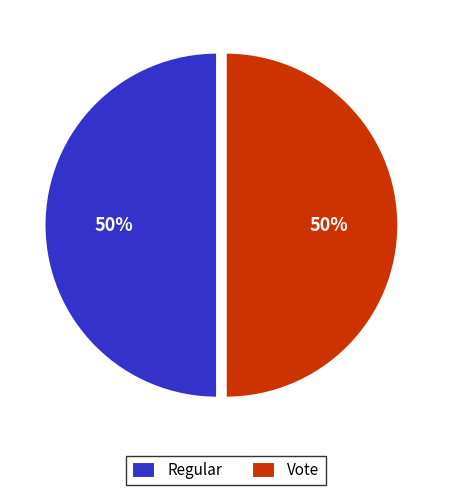

Approximately how many times larger is the value at Regular compared to Vote?

1.0